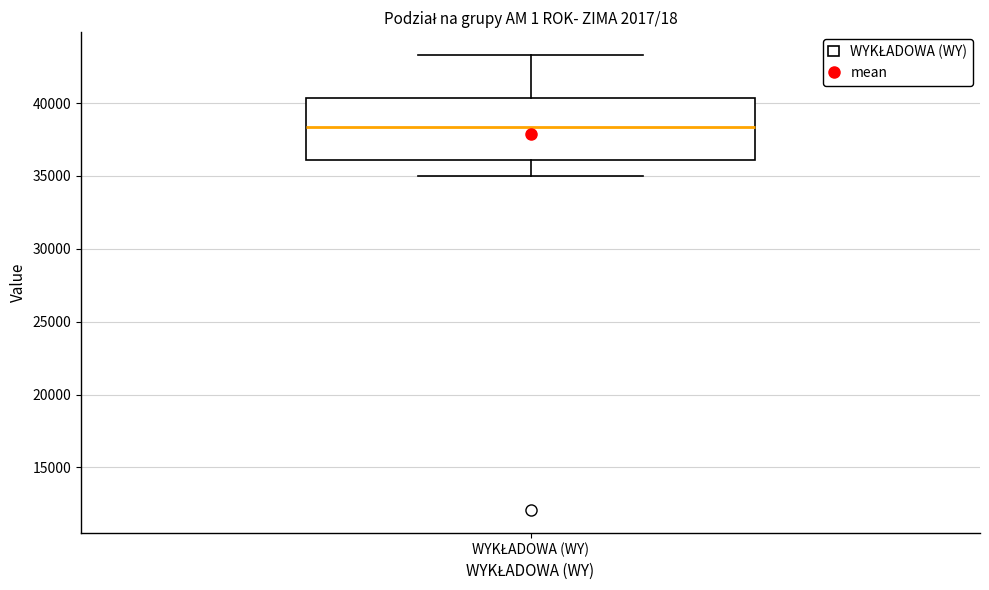

Read this box plot against the y-axis: the position of the median line, the range covered by the box, and the ends of both whiskers. The values are not printed on the chart, so give them approximately, as read against the axis.

median 38500, box 36000 to 40500, whiskers 35000 to 43500